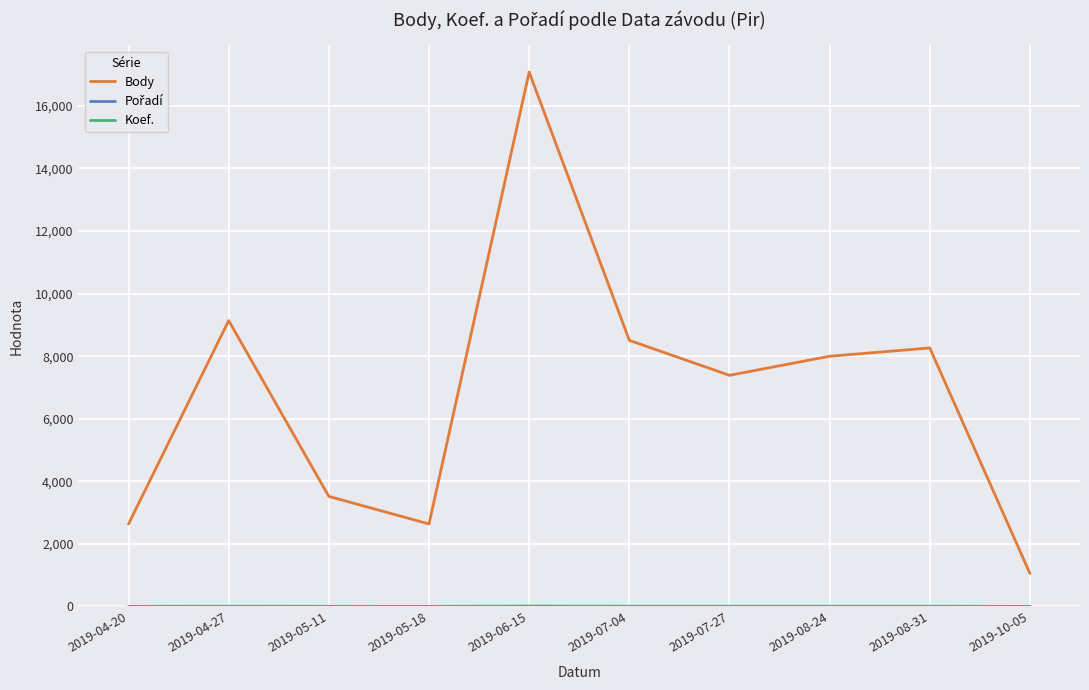

Which series changed the most between 2019-05-11 and 2019-07-04?

Body